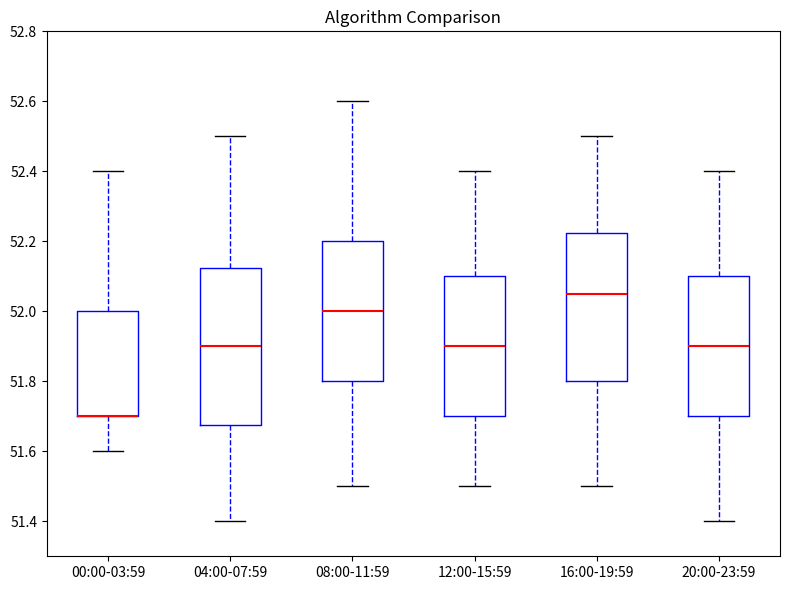

Where does the upper whisker of the box for 00:00-03:59 end on the y-axis? The values are not printed on the chart, so give them approximately, as read against the axis.

52.40